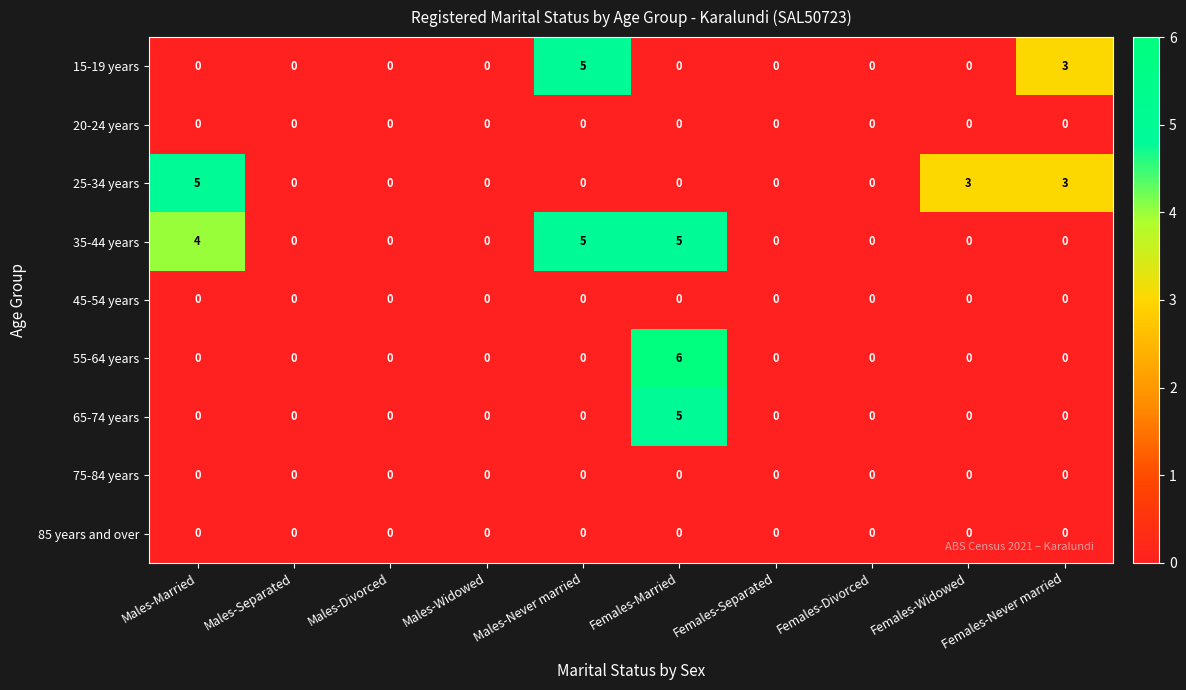

What is the maximum value shown in the chart?

6